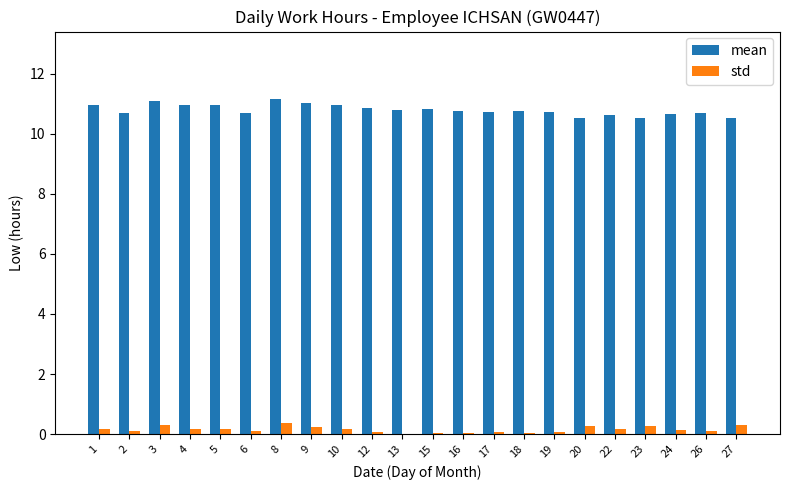

What is the greatest value displayed?

11.2